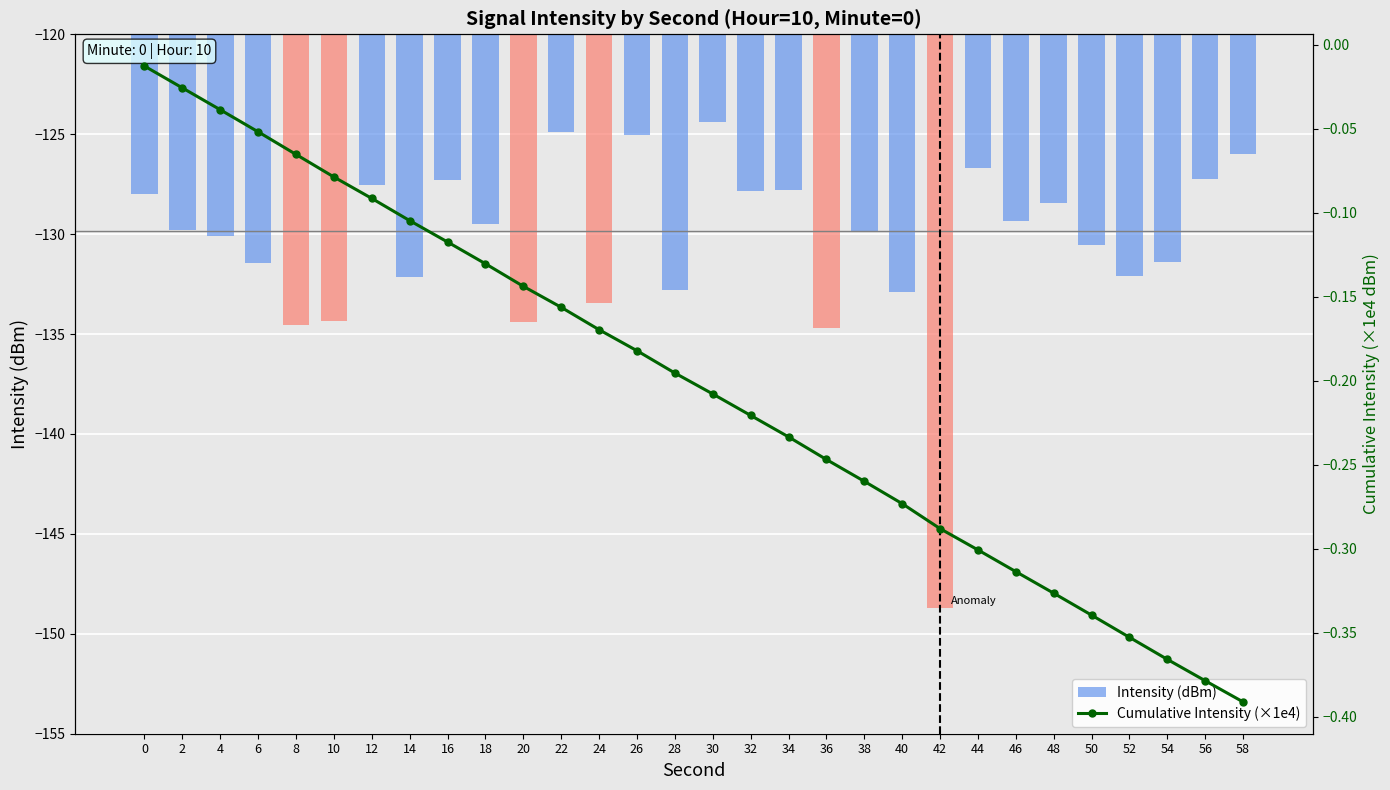

What is the sum of the Cumulative Intensity (×1e4) values at 18 and 30?

-0.3